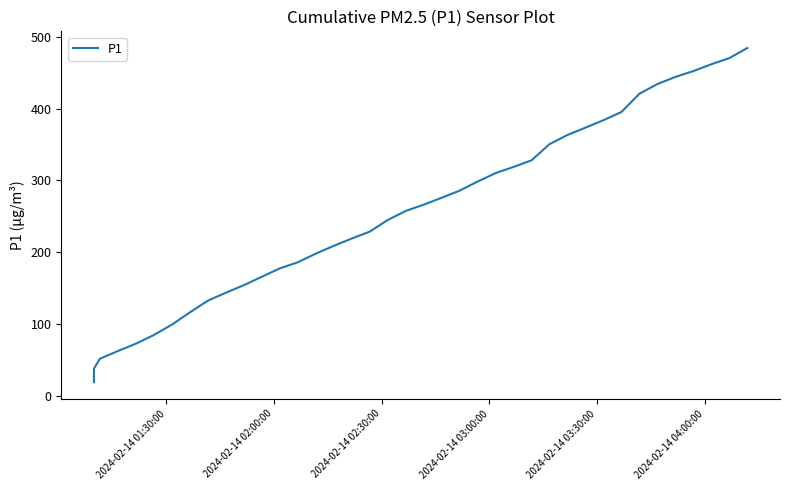

True or false: the data shows 134.2 at 15.

False